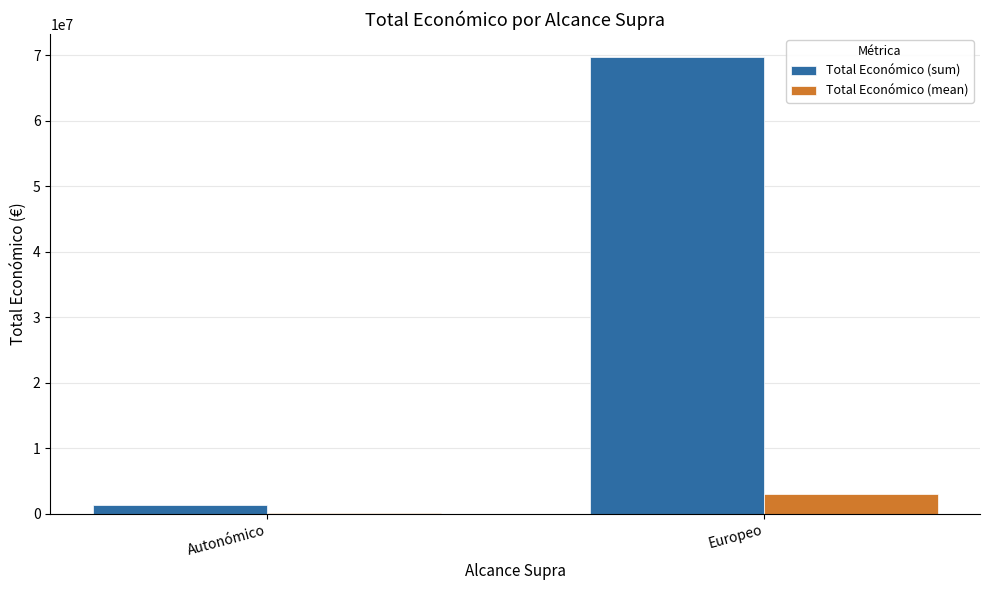

Which series changed the most between Autonómico and Europeo?

Total Económico (sum)